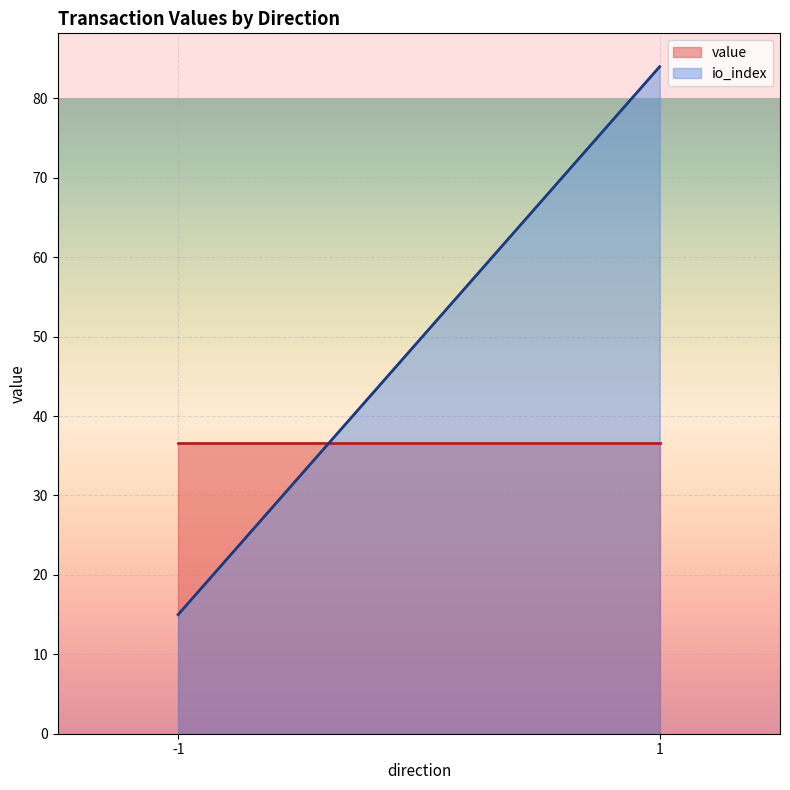

Where do value and io_index first cross each other?

1 and -1